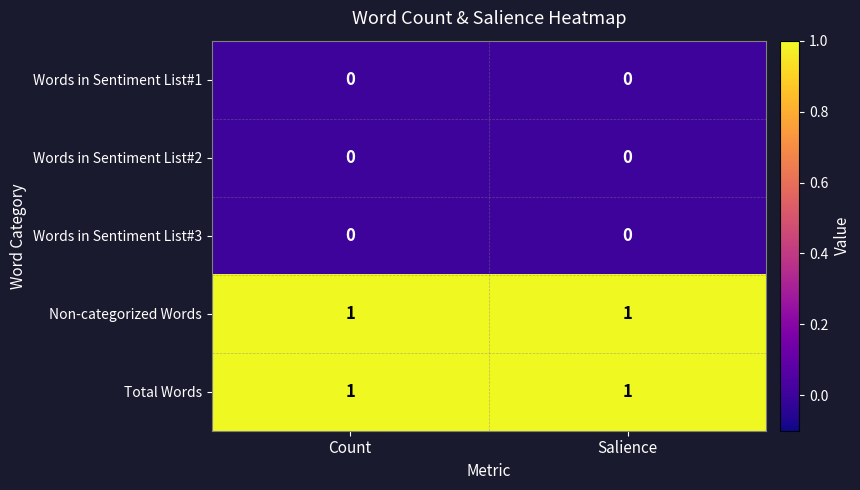

The Non-categorized Words series shows 1 at Salience. True or false?

True